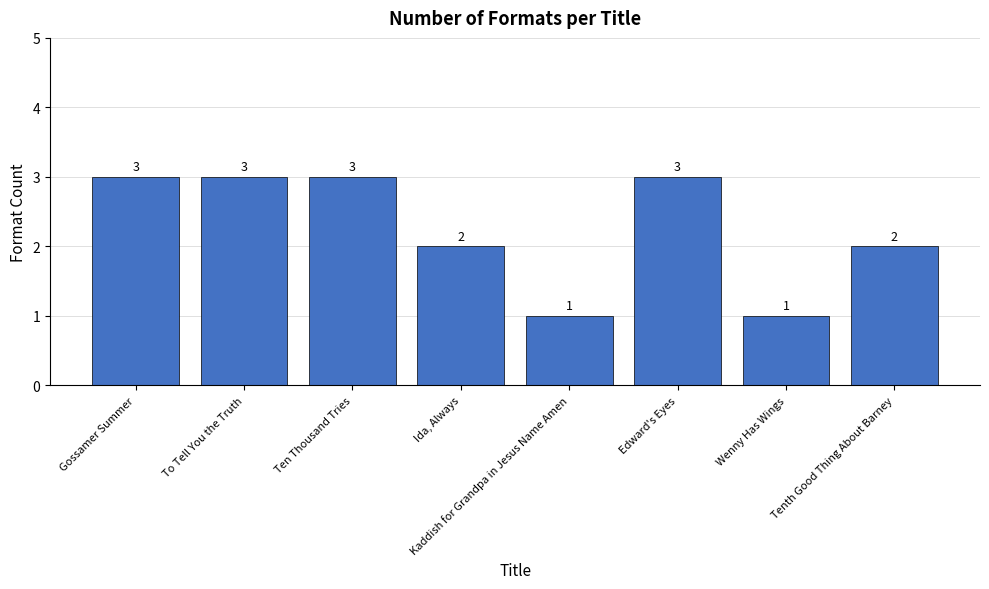

What is the value of the 4th bar from the left?

2